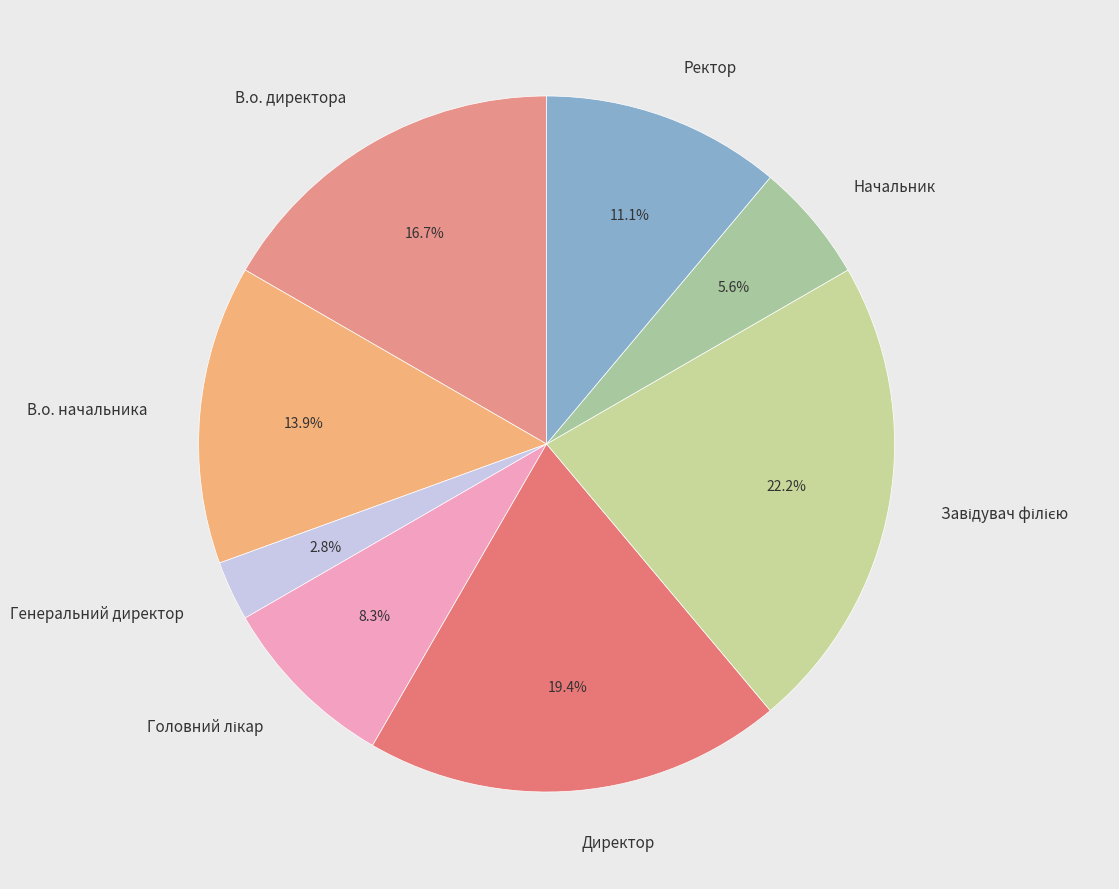

Is it true that В.о. начальника is 14% of the pie?

True